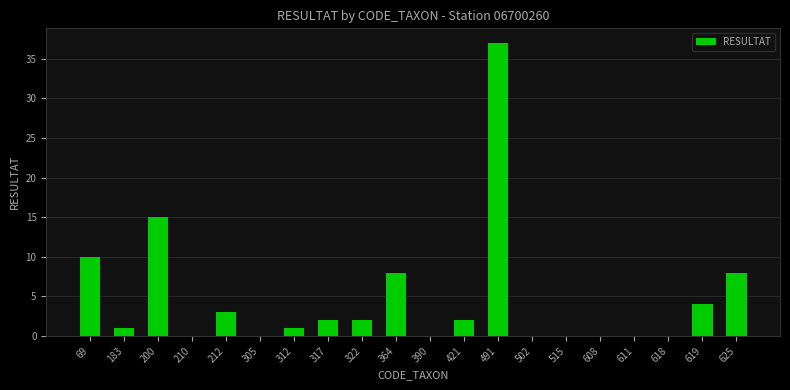

Reading right to left, transcribe all the data shown in this chart.

8	4	0	0	0	0	0	37	2	0	8	2	2	1	0	3	0	15	1	10